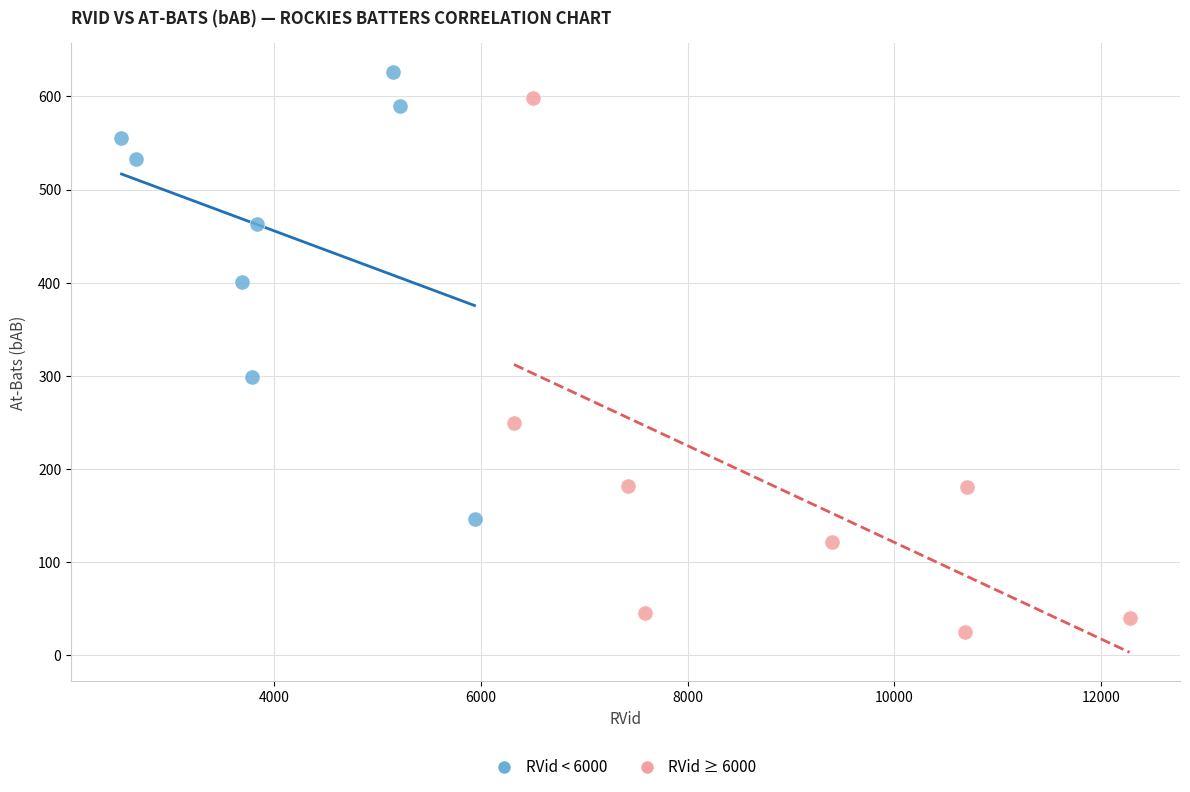

Which series has the largest Y range (max minus min)?

RVid ≥ 6000